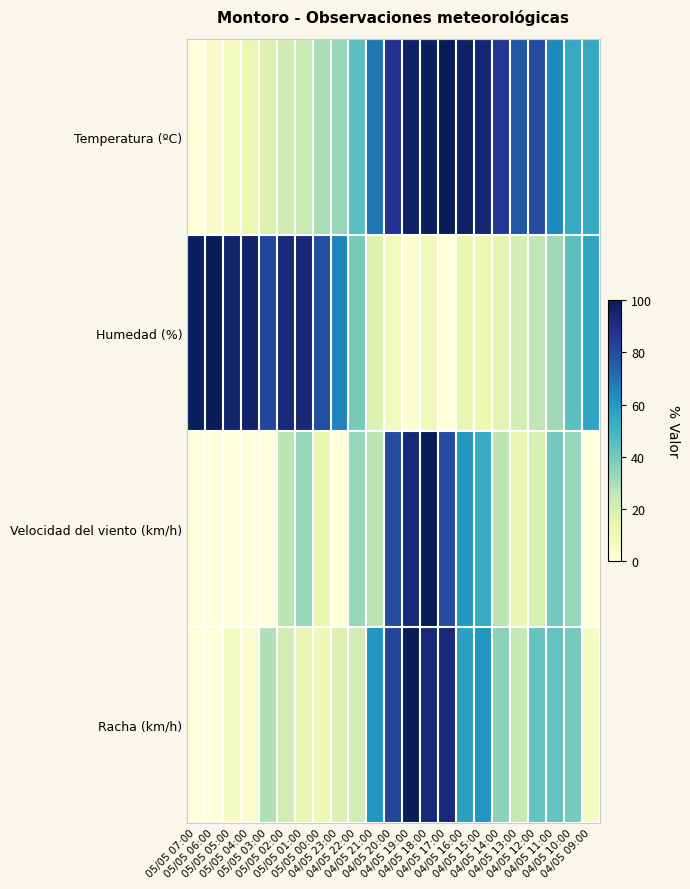

Reading right to left, list all the values displayed in this chart.

Temperatura (ºC): 04/05 09:00=54.2	04/05 10:00=54.2	04/05 11:00=64.4	04/05 12:00=80.1	04/05 13:00=76.9	04/05 14:00=86.6	04/05 15:00=94.4	04/05 16:00=97.2	04/05 17:00=100.0	04/05 18:00=98.6	04/05 19:00=96.8	04/05 20:00=88.0	04/05 21:00=69.0	04/05 22:00=44.9	04/05 23:00=33.3	05/05 00:00=30.1	05/05 01:00=24.5	05/05 02:00=22.2	05/05 03:00=18.1	05/05 04:00=12.5	05/05 05:00=8.3	05/05 06:00=4.6	05/05 07:00=0.0
Humedad (%): 04/05 09:00=55.6	04/05 10:00=44.4	04/05 11:00=31.9	04/05 12:00=26.4	04/05 13:00=20.8	04/05 14:00=15.3	04/05 15:00=12.5	04/05 16:00=13.9	04/05 17:00=0.0	04/05 18:00=9.7	04/05 19:00=2.8	04/05 20:00=8.3	04/05 21:00=18.1	04/05 22:00=38.9	04/05 23:00=65.3	05/05 00:00=79.2	05/05 01:00=93.1	05/05 02:00=93.1	05/05 03:00=81.9	05/05 04:00=95.8	05/05 05:00=95.8	05/05 06:00=100.0	05/05 07:00=98.6
Velocidad del viento (km/h): 04/05 09:00=0.0	04/05 10:00=33.3	04/05 11:00=40.0	04/05 12:00=20.0	04/05 13:00=13.3	04/05 14:00=26.7	04/05 15:00=53.3	04/05 16:00=60.0	04/05 17:00=80.0	04/05 18:00=100.0	04/05 19:00=93.3	04/05 20:00=80.0	04/05 21:00=26.7	04/05 22:00=33.3	04/05 23:00=0.0	05/05 00:00=13.3	05/05 01:00=33.3	05/05 02:00=26.7	05/05 03:00=0.0	05/05 04:00=0.0	05/05 05:00=0.0	05/05 06:00=0.0	05/05 07:00=0.0
Racha (km/h): 04/05 09:00=7.1	04/05 10:00=39.3	04/05 11:00=42.9	04/05 12:00=42.9	04/05 13:00=25.0	04/05 14:00=35.7	04/05 15:00=60.7	04/05 16:00=57.1	04/05 17:00=92.9	04/05 18:00=92.9	04/05 19:00=100.0	04/05 20:00=82.1	04/05 21:00=60.7	04/05 22:00=21.4	04/05 23:00=17.9	05/05 00:00=10.7	05/05 01:00=14.3	05/05 02:00=21.4	05/05 03:00=28.6	05/05 04:00=3.6	05/05 05:00=7.1	05/05 06:00=0.0	05/05 07:00=0.0